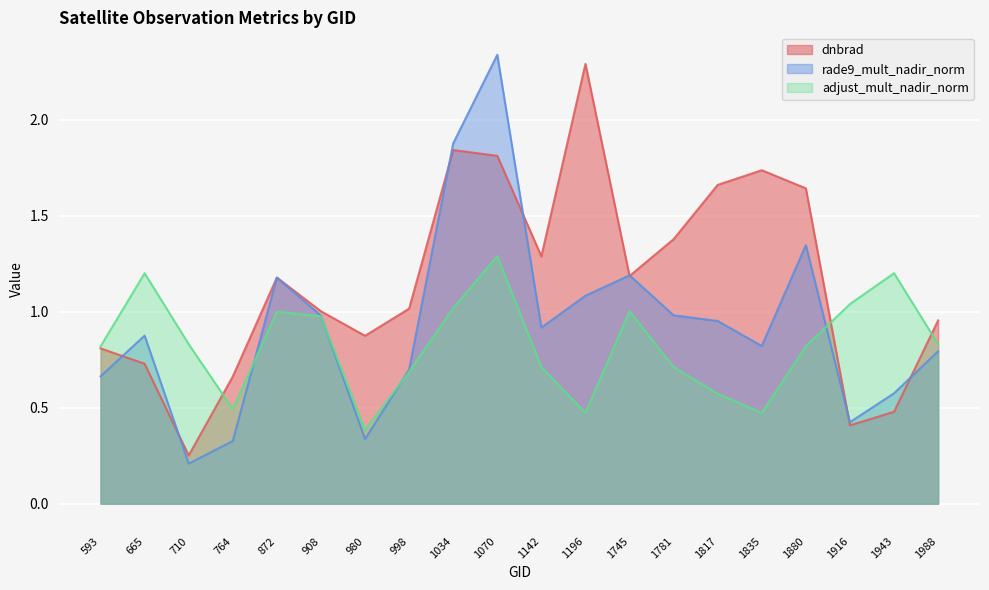

Reading right to left, list all the values displayed in this chart.

dnbrad: 1.0	0.5	0.4	1.6	1.7	1.7	1.4	1.2	2.3	1.3	1.8	1.8	1.0	0.9	1.0	1.2	0.7	0.3	0.7	0.8
rade9_mult_nadir_norm: 0.8	0.6	0.4	1.3	0.8	1.0	1.0	1.2	1.1	0.9	2.3	1.9	0.7	0.3	1.0	1.2	0.3	0.2	0.9	0.7
adjust_mult_nadir_norm: 0.8	1.2	1.0	0.8	0.5	0.6	0.7	1.0	0.5	0.7	1.3	1.0	0.7	0.4	1.0	1.0	0.5	0.8	1.2	0.8